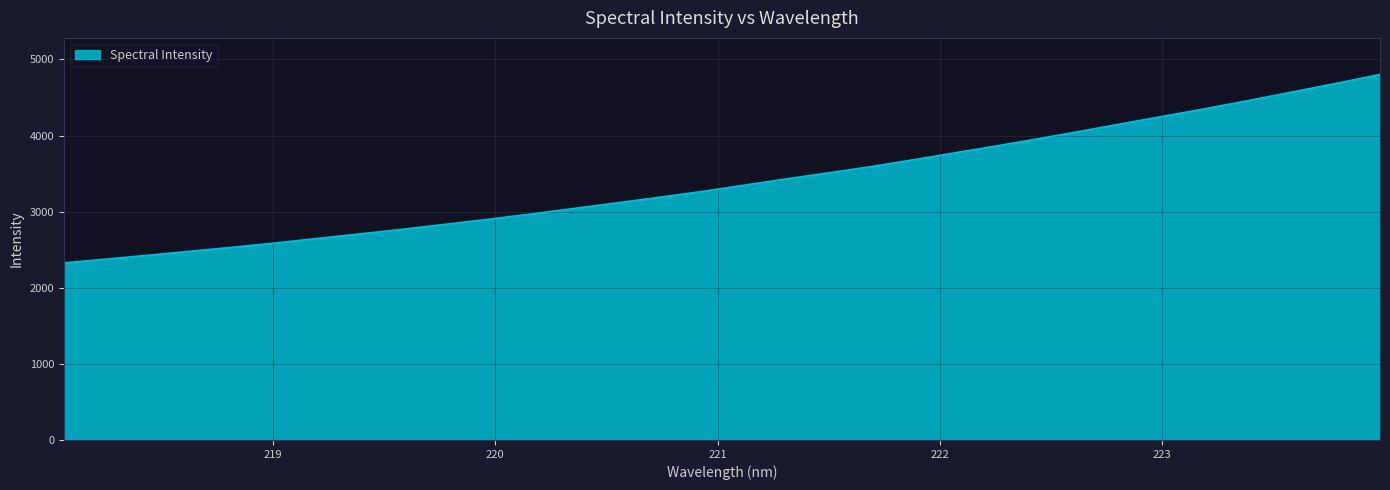

What is the difference between the maximum and minimum values?

2475.7